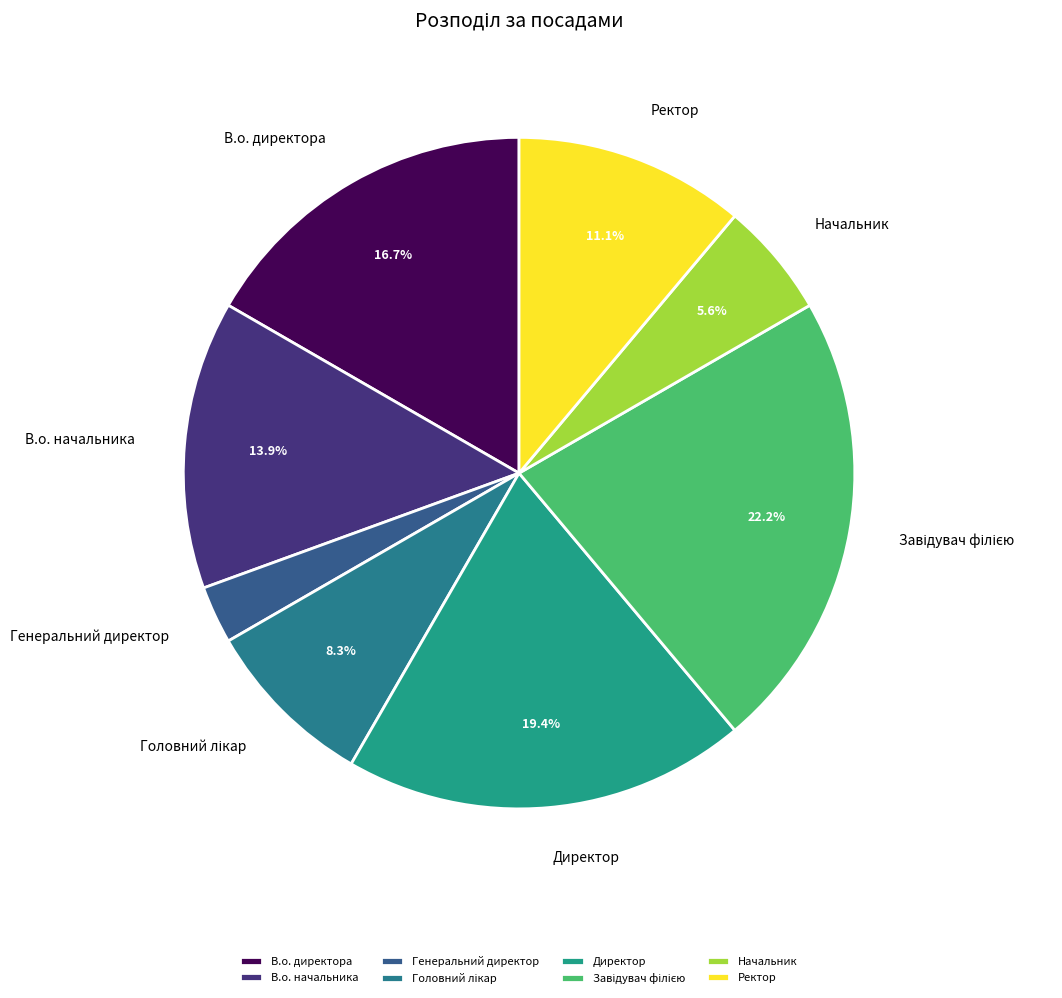

To the nearest percent, what is the difference between the largest and smallest slice percentages?

19%